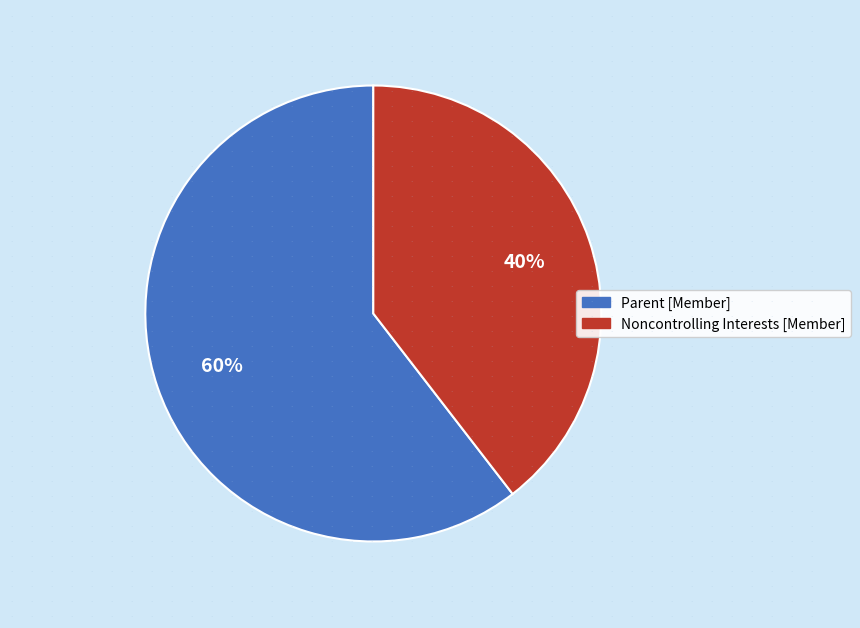

Is there a majority slice in this chart?

Yes